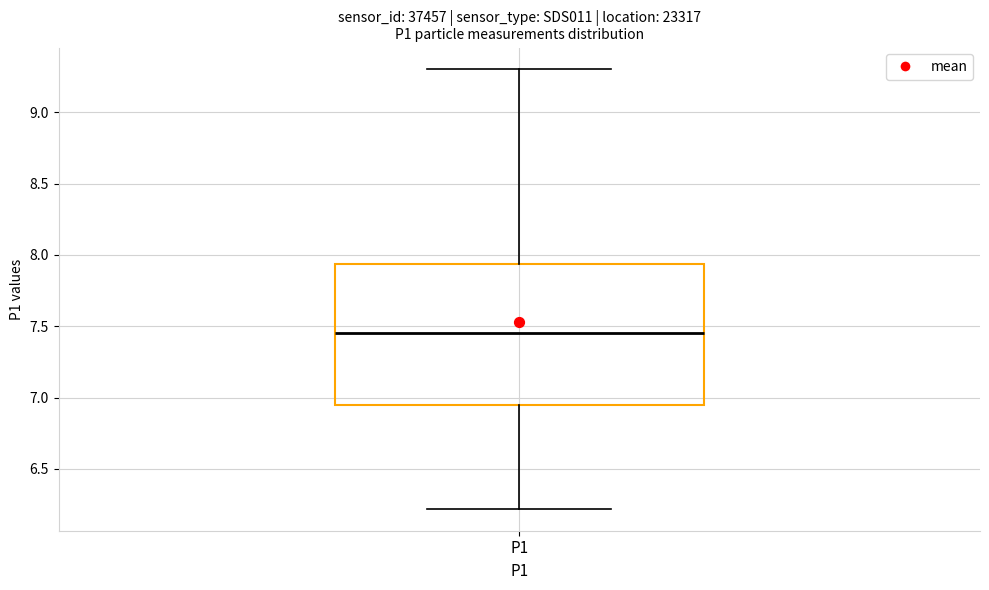

Transcribe this box plot: give where the median line is, the range the box spans, and where the two whiskers end, as read against the y-axis. The values are not printed on the chart, so give them approximately, as read against the axis.

median 7.45, box 6.95 to 7.95, whiskers 6.20 to 9.30